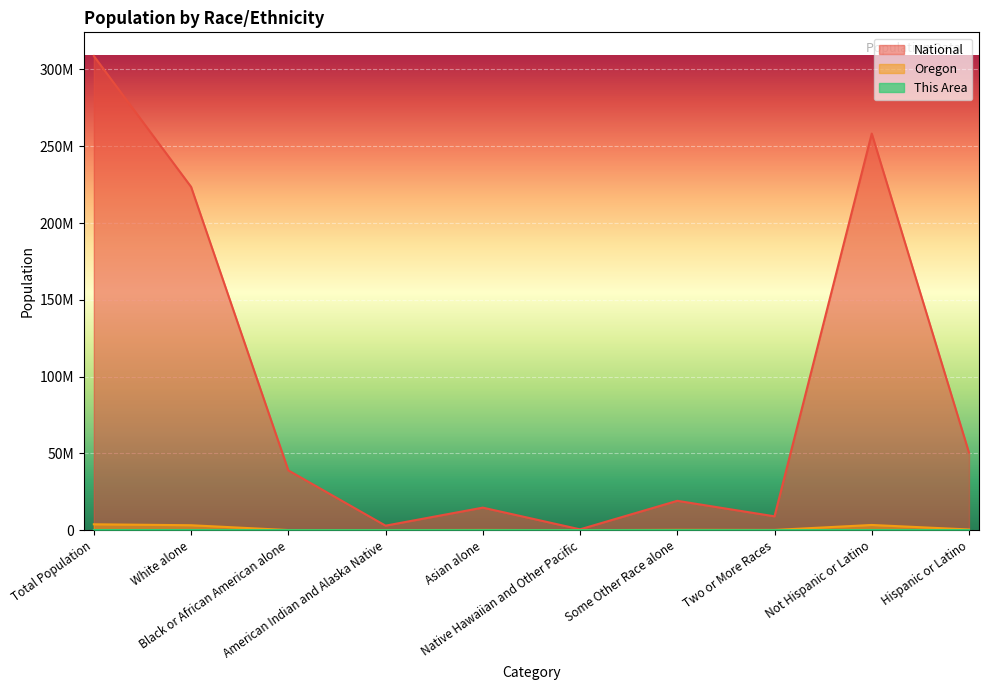

Is it true that National equals 38929319 at Black or African American alone?

True